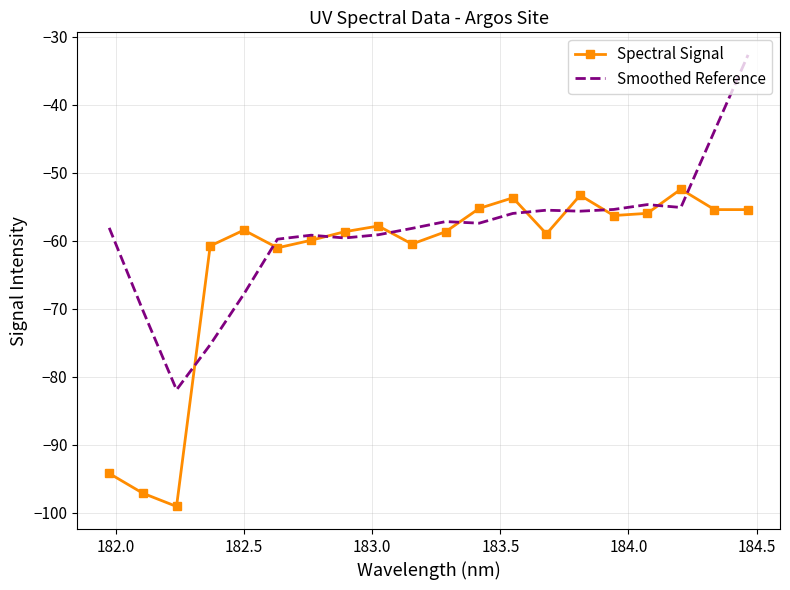

What is the difference between the maximum and minimum values in the Smoothed Reference series?

49.3